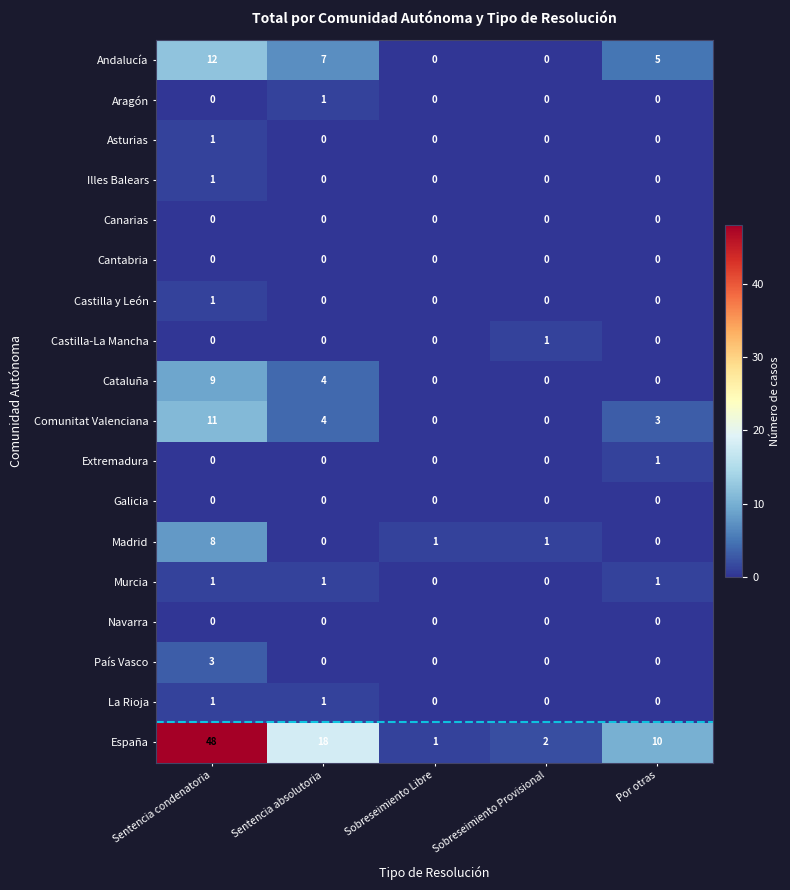

True or false: País Vasco has a value of 0 at Sentencia absolutoria.

True